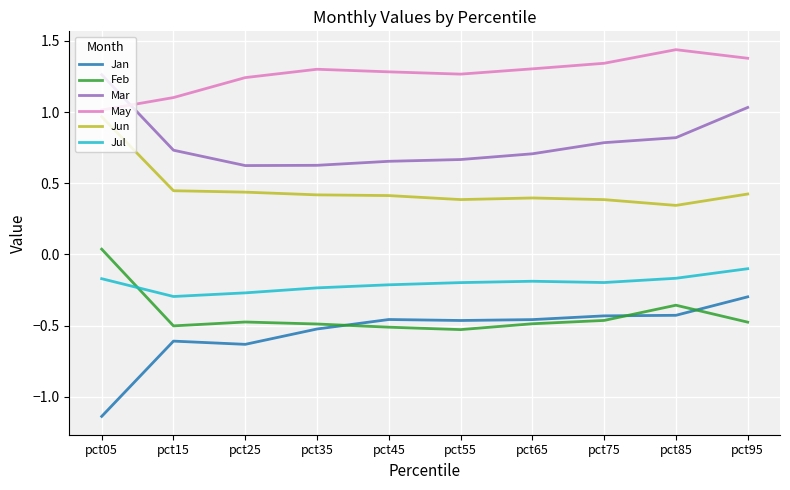

What are all the series names shown in the legend?

Jan, Feb, Mar, May, Jun, Jul